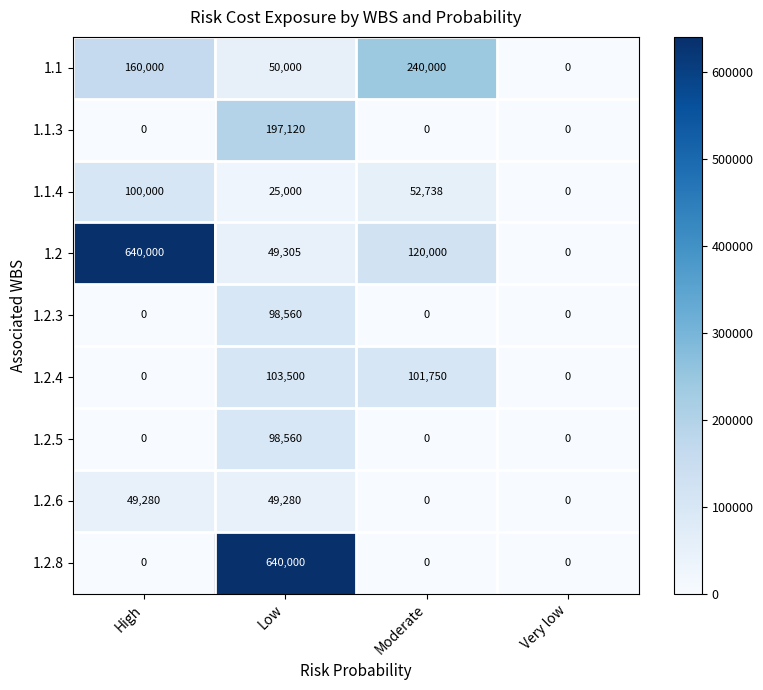

Which category has the highest value in the 1.2.5 series?

Low